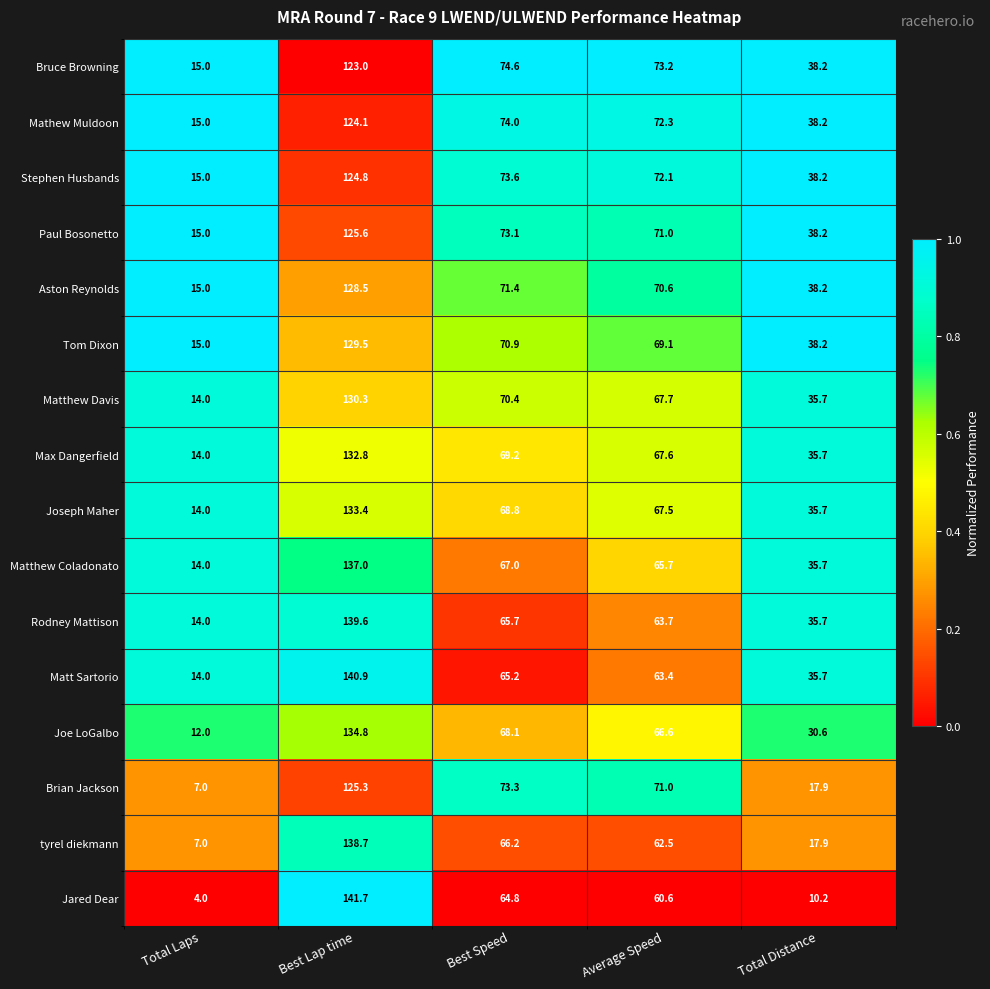

Between Total Laps and Best Lap time, which series saw the biggest shift?

Jared Dear